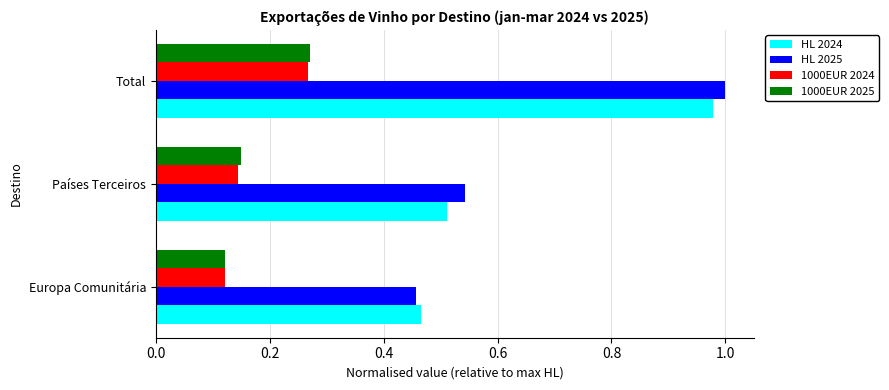

At which label is HL 2025 closest to 0?

Europa Comunitária